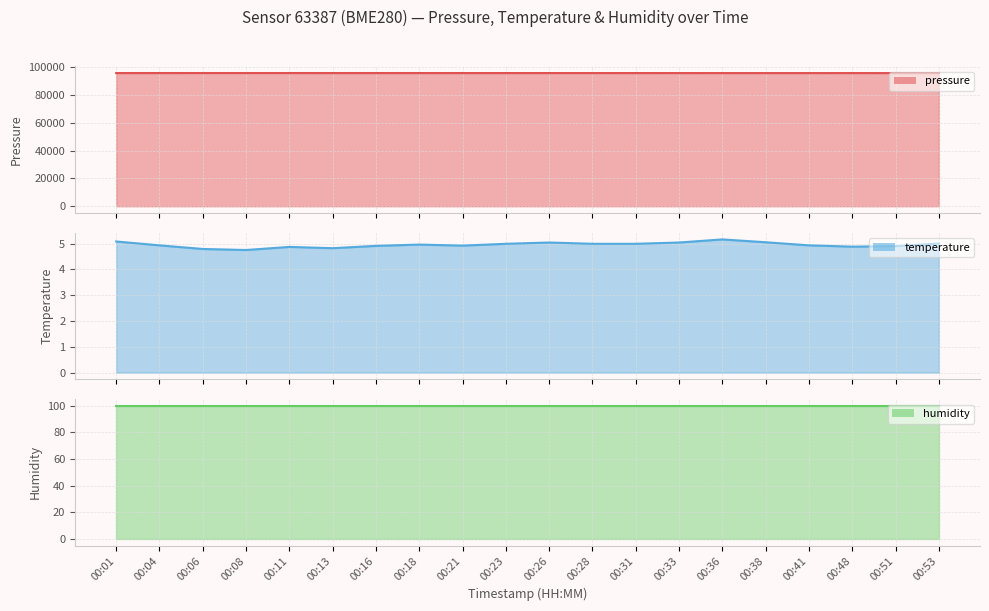

Reading right to left, extract all data points from this chart.

pressure (line): 95841.2	95839.3	95844.9	95841.5	95842.1	95842.2	95848.5	95853.9	95848.5	95853.1	95853.9	95858.6	95859.7	95863.2	95862.0	95867.4	95870.2	95868.7	95863.7	95856.9
temperature (line): 5.0	4.9	4.9	4.9	5.0	5.2	5.0	5.0	5.0	5.0	5.0	4.9	5.0	4.9	4.8	4.9	4.8	4.8	4.9	5.1
humidity (line): 100.0	100.0	100.0	100.0	100.0	100.0	100.0	100.0	100.0	100.0	100.0	100.0	100.0	100.0	100.0	100.0	100.0	100.0	100.0	100.0